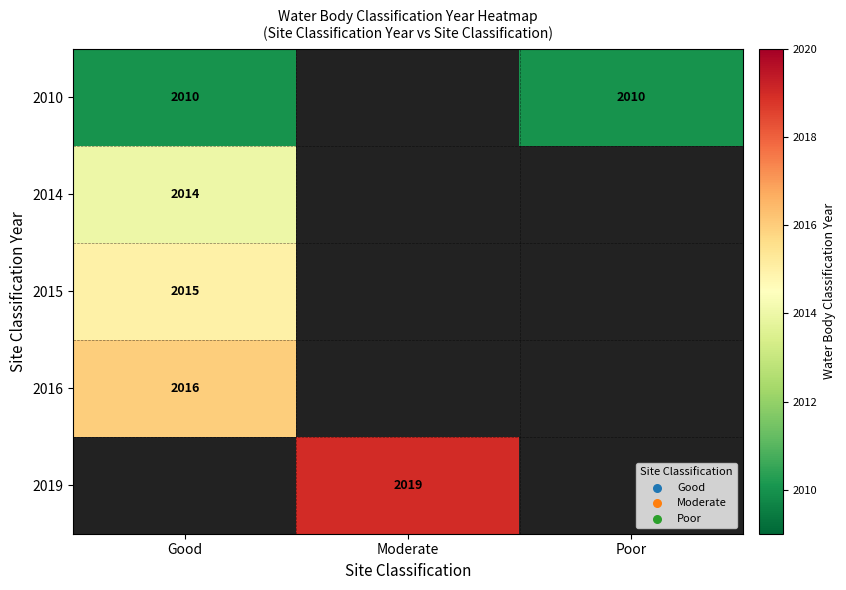

True or false: 2015 has a value of 2015 at Good.

True